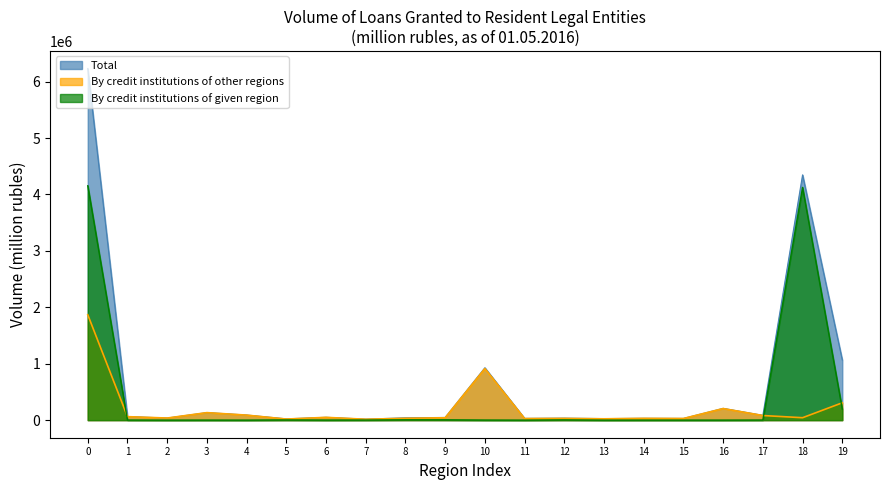

After their last crossing, which series has the higher values: Total or By credit institutions of other regions (col4)?

Total